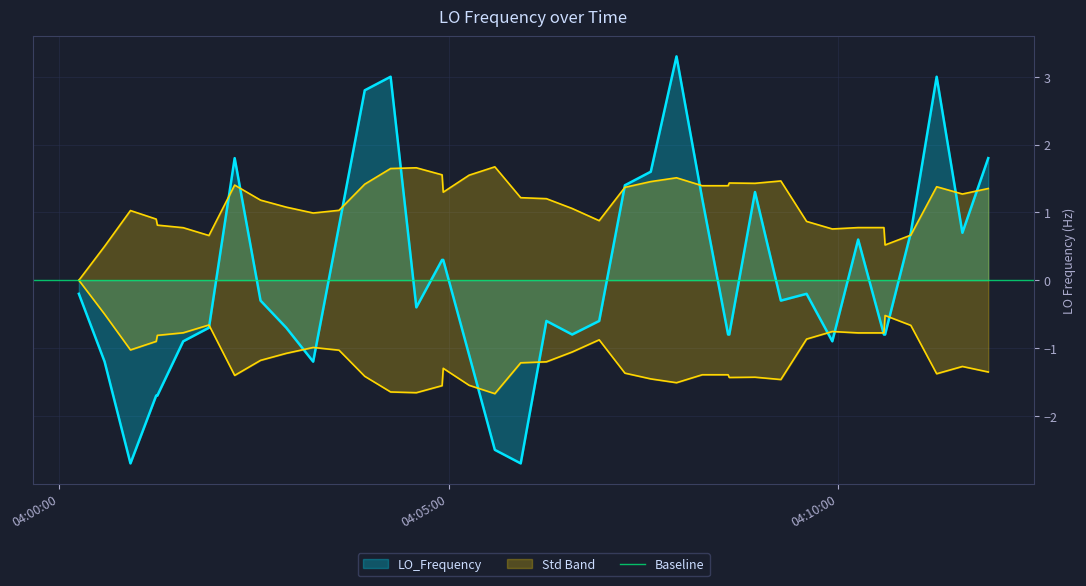

What is the highest value of the LO_Frequency series?

3.3